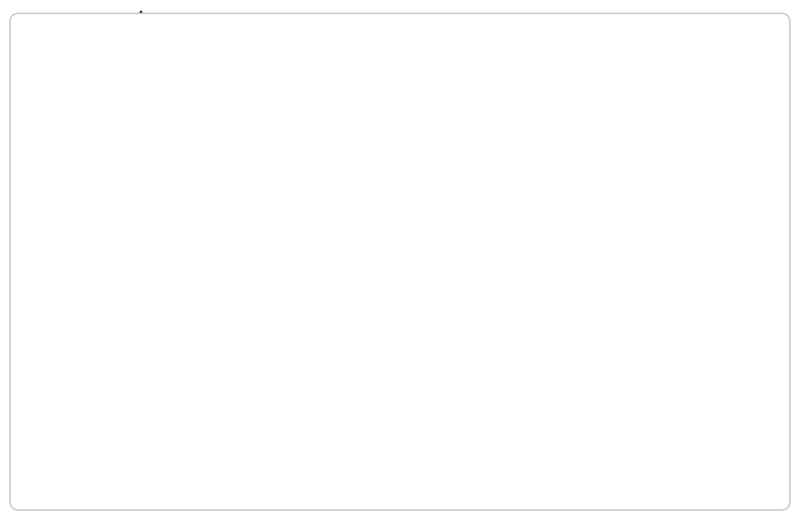

Count the number of slices in the pie.

2